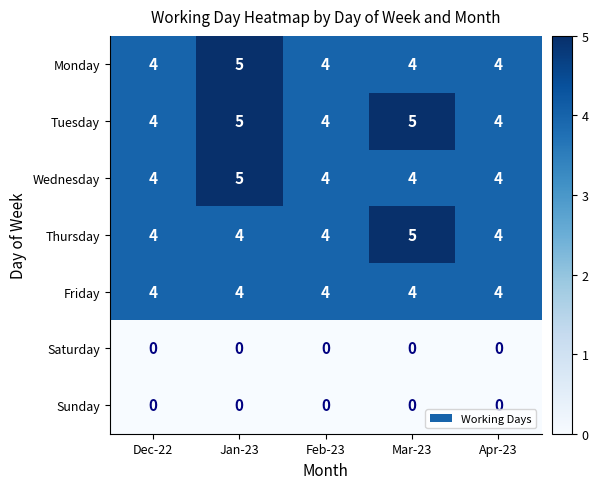

True or false: Wednesday has a value of 1 at Dec-22.

False